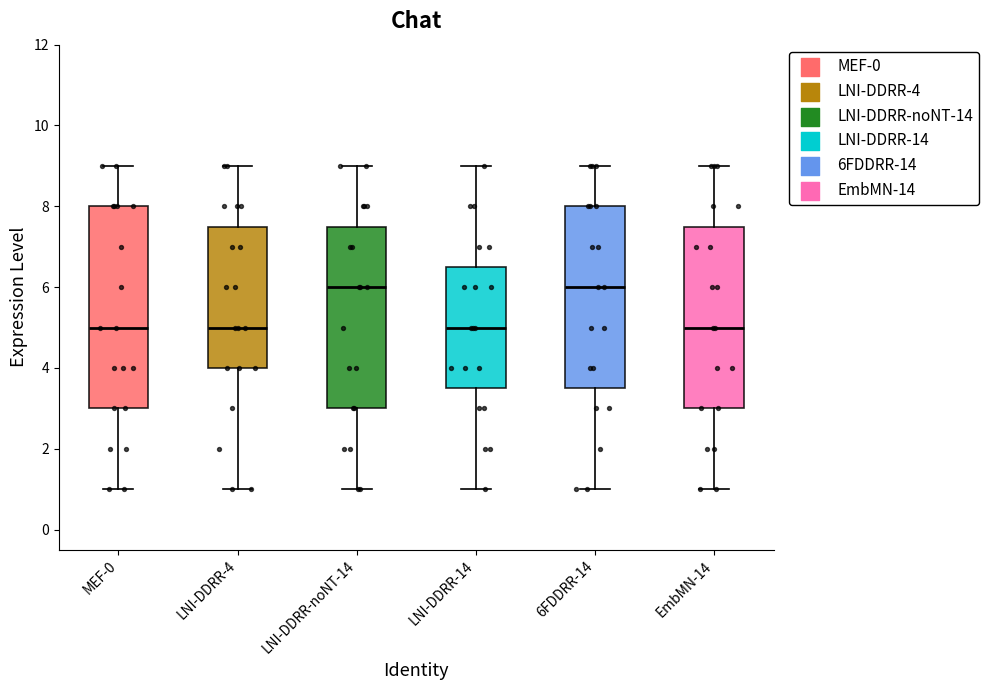

Reading left to right, read every box against the y-axis: the position of its median line, the range the box covers, and the ends of its whiskers. The values are not printed on the chart, so give them approximately, as read against the axis.

MEF-0: median 5.0, box 3.0 to 8.0, whiskers 1.0 to 9.0
LNI-DDRR-4: median 5.0, box 4.0 to 7.6, whiskers 1.0 to 9.0
LNI-DDRR-noNT-14: median 6.0, box 3.0 to 7.6, whiskers 1.0 to 9.0
LNI-DDRR-14: median 5.0, box 3.6 to 6.6, whiskers 1.0 to 9.0
6FDDRR-14: median 6.0, box 3.6 to 8.0, whiskers 1.0 to 9.0
EmbMN-14: median 5.0, box 3.0 to 7.6, whiskers 1.0 to 9.0